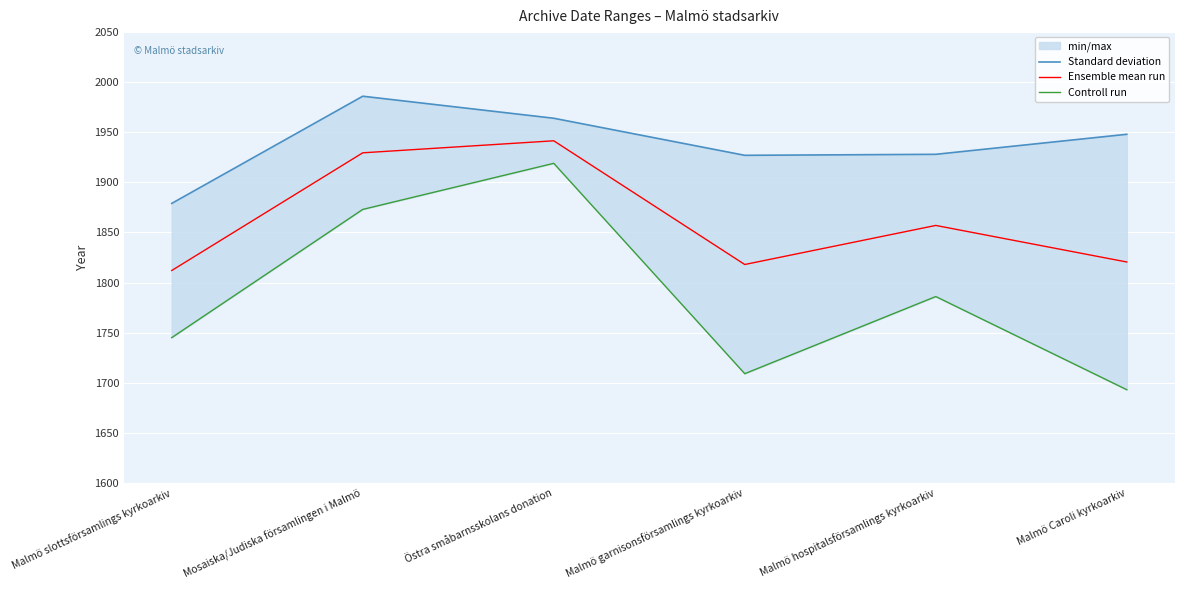

Which series has the largest total across all categories?

Standard deviation